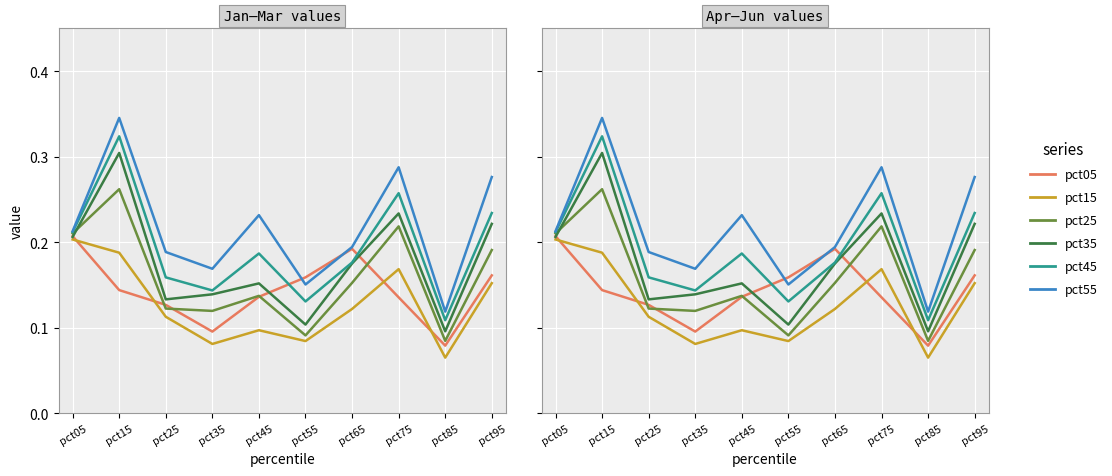

Reading left to right, extract all data points from this chart.

pct05: 0.2	0.1	0.1	0.1	0.1	0.2	0.2	0.1	0.1	0.2
pct15: 0.2	0.2	0.1	0.1	0.1	0.1	0.1	0.2	0.1	0.2
pct25: 0.2	0.3	0.1	0.1	0.1	0.1	0.2	0.2	0.1	0.2
pct35: 0.2	0.3	0.1	0.1	0.2	0.1	0.2	0.2	0.1	0.2
pct45: 0.2	0.3	0.2	0.1	0.2	0.1	0.2	0.3	0.1	0.2
pct55: 0.2	0.3	0.2	0.2	0.2	0.2	0.2	0.3	0.1	0.3